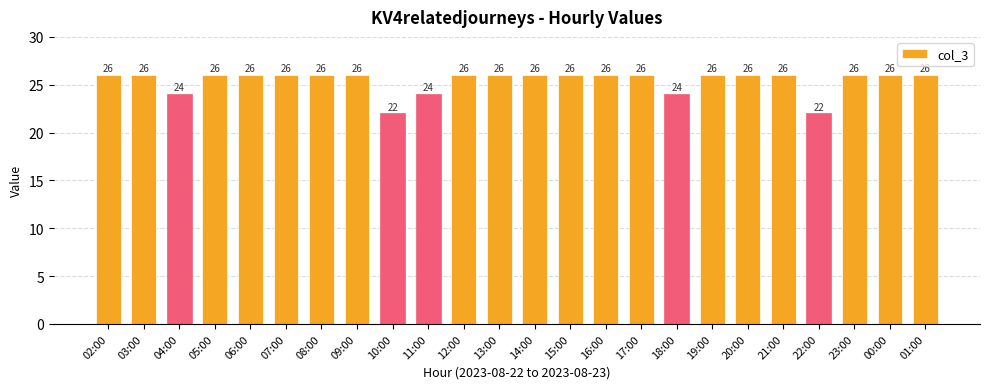

What is the value of the 24th bar from the left?

26